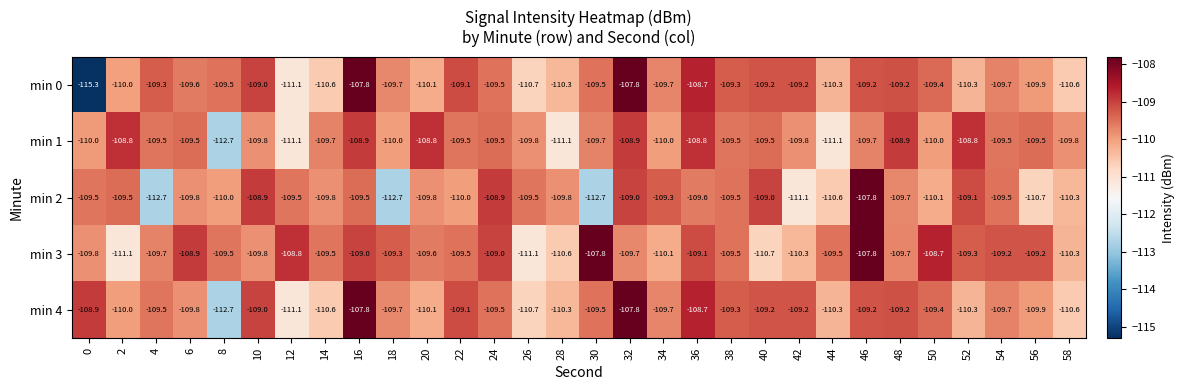

Which series has the largest range (max minus min)?

min 0